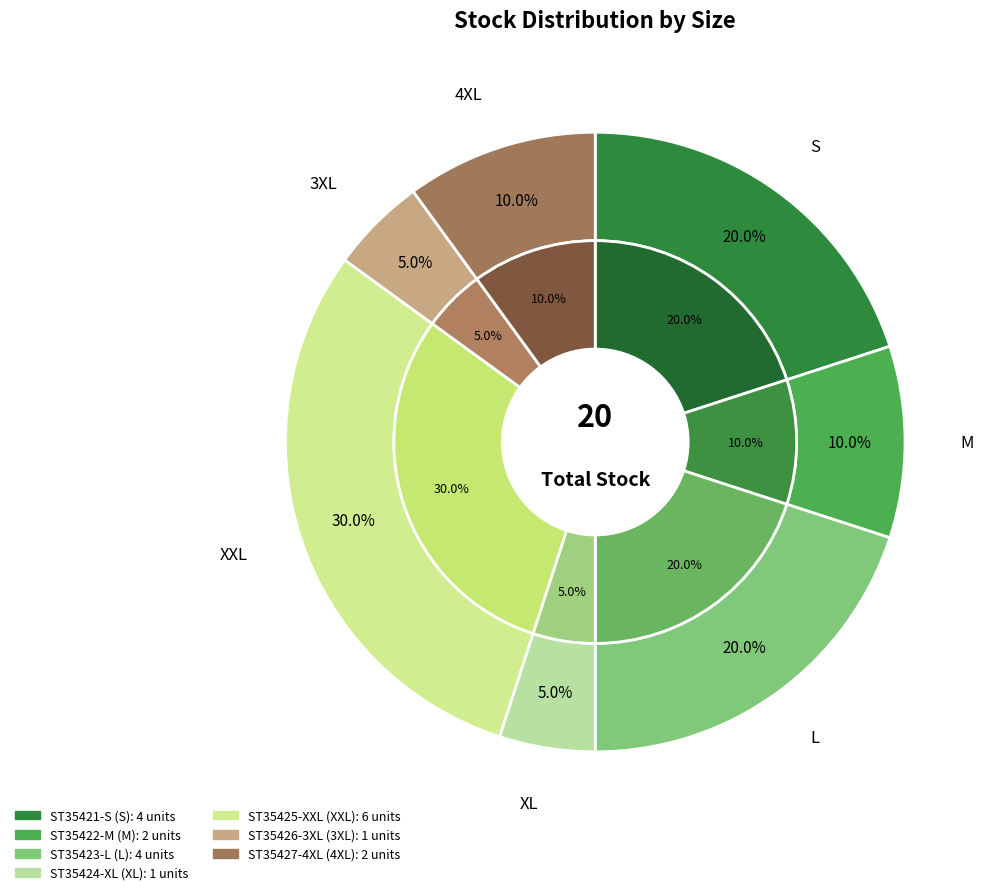

Rank the categories by value from lowest to highest.

XL, 3XL, M, 4XL, S, L, XXL